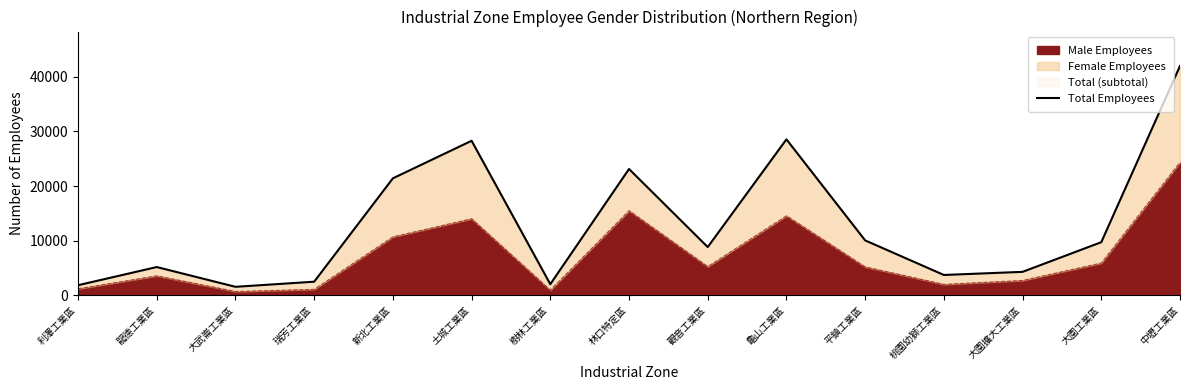

What is the label of the 6th point from the left?

土城工業區